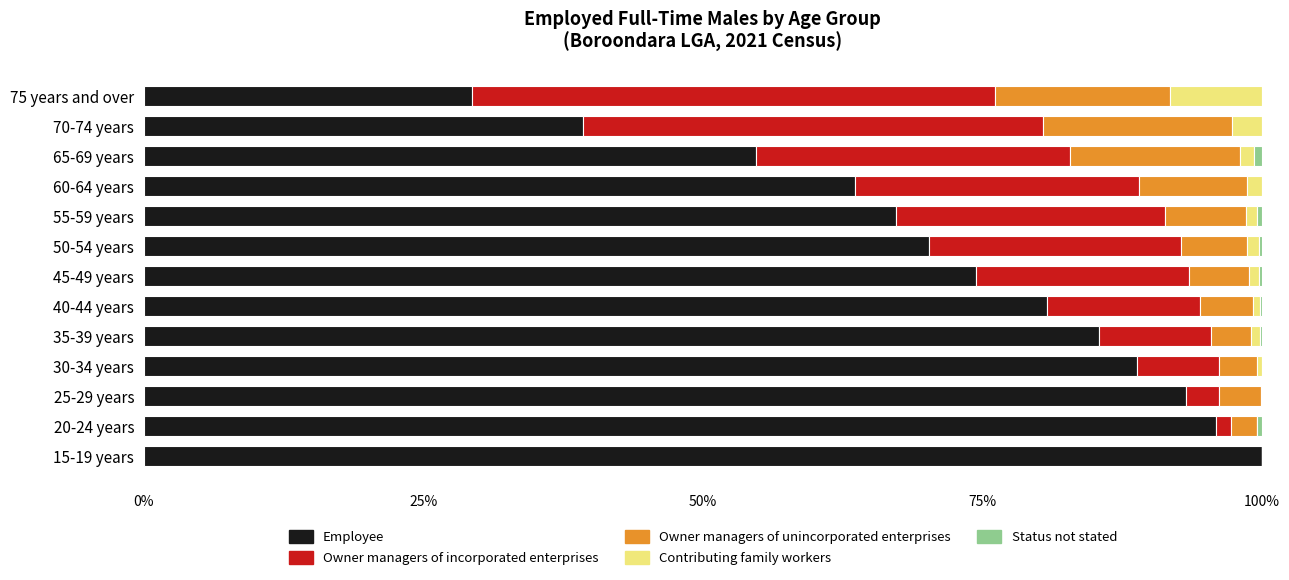

What is the total value across all series at 70-74 years?

100.0